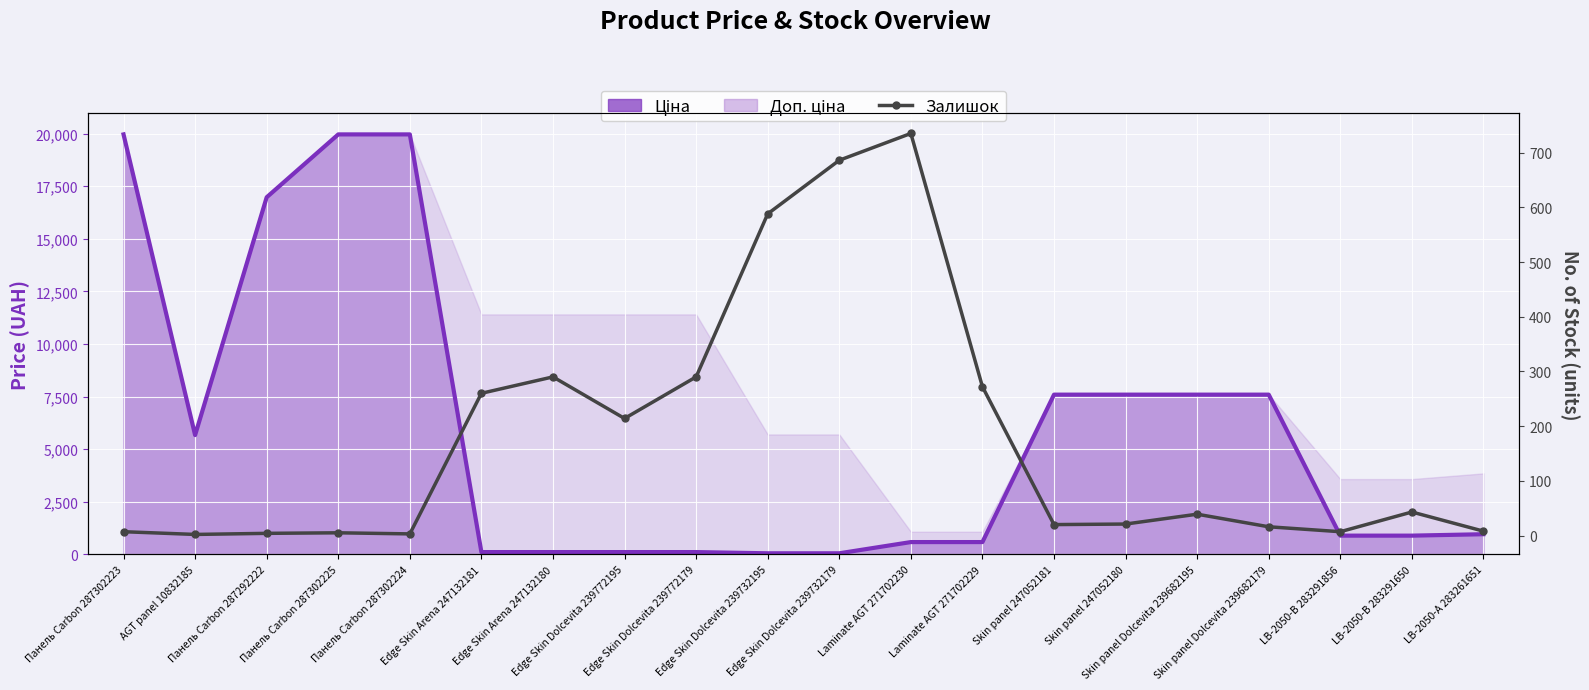

What is the value of the 9th point from the left?

290